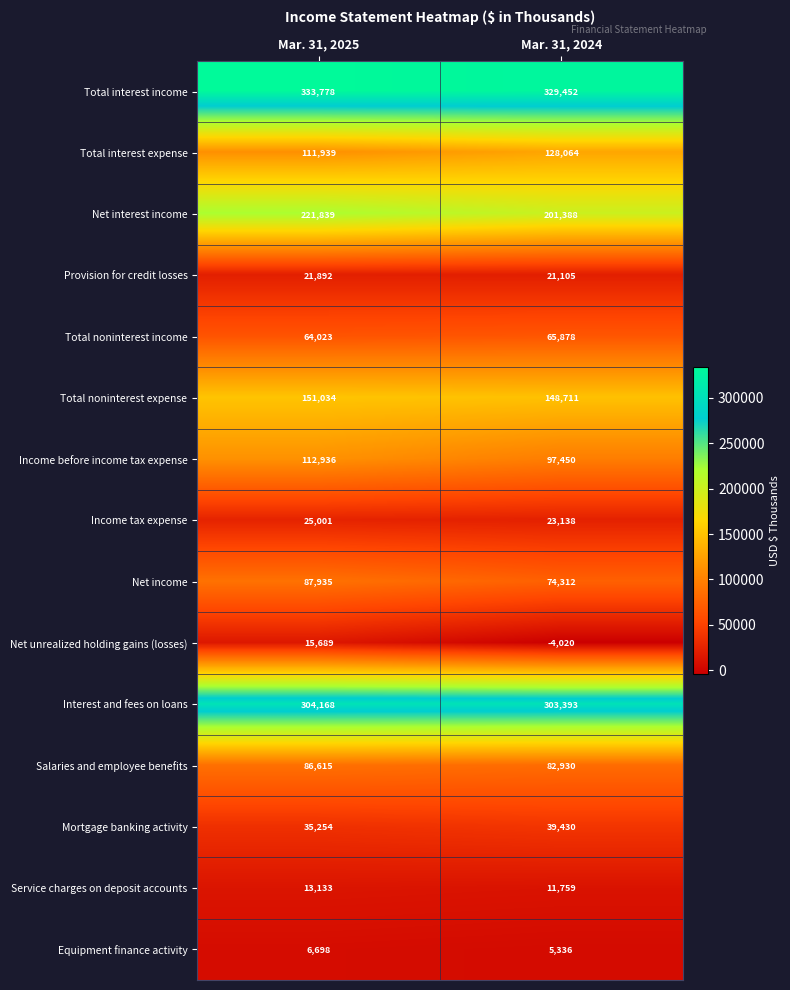

What is the minimum value shown in the chart?

-4020